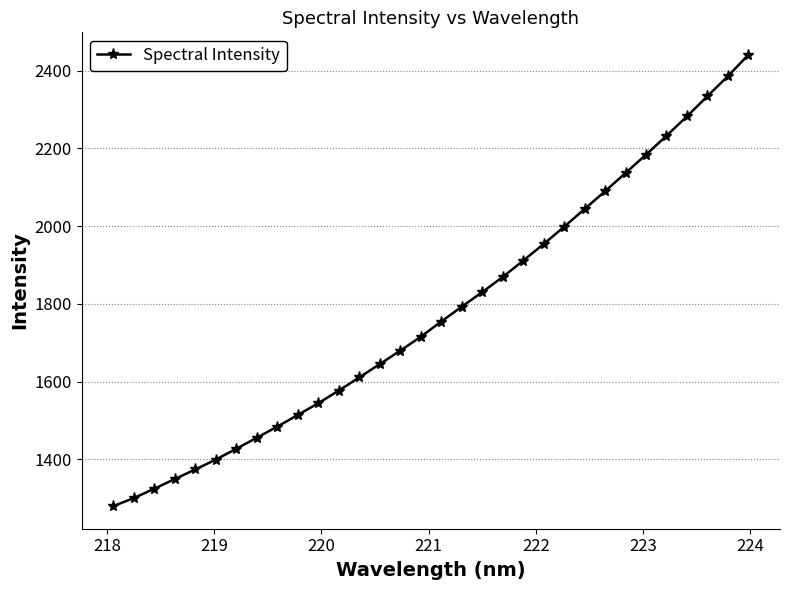

True or false: there are more than 2 points higher than both neighbors.

False